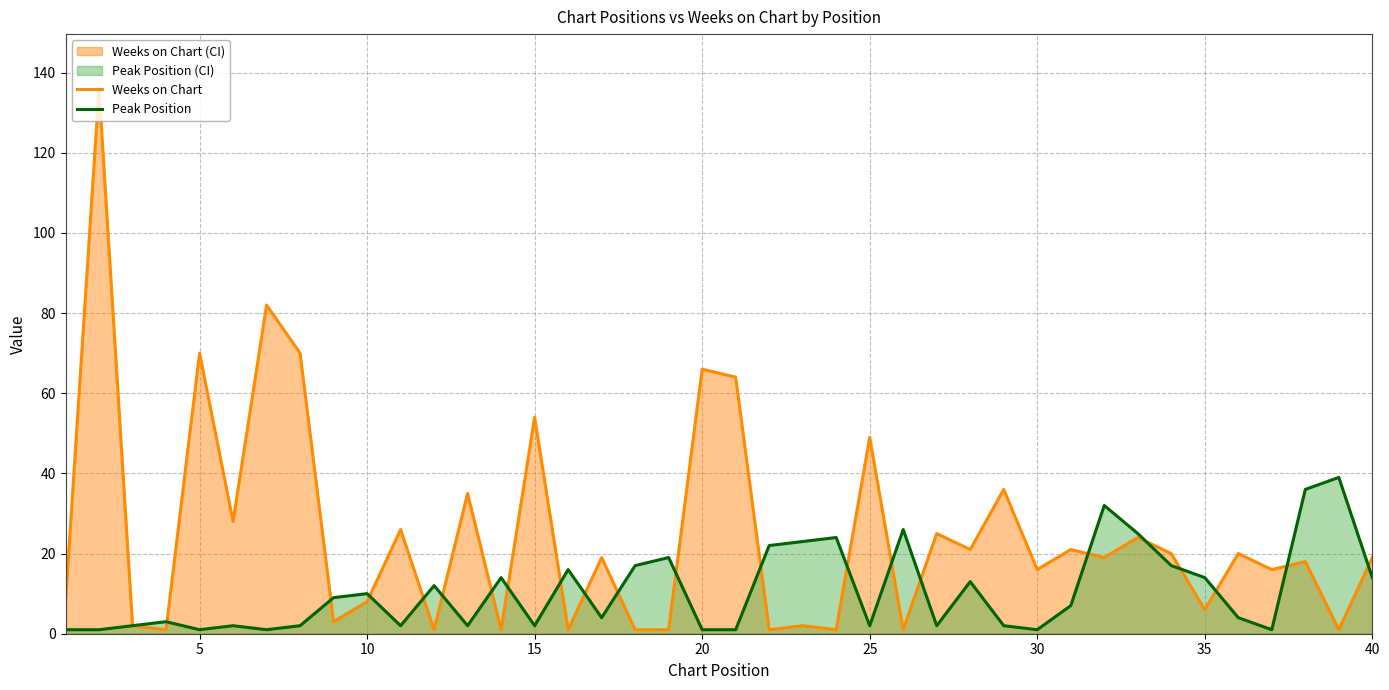

List the series in order of their overall mean, highest first.

Weeks on Chart, Peak Position